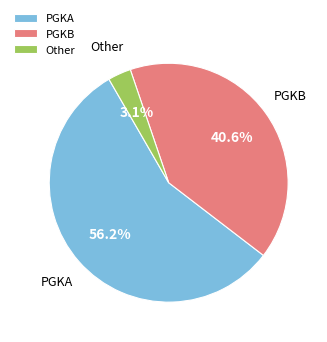

Does PGKB account for over 50% of the chart?

No